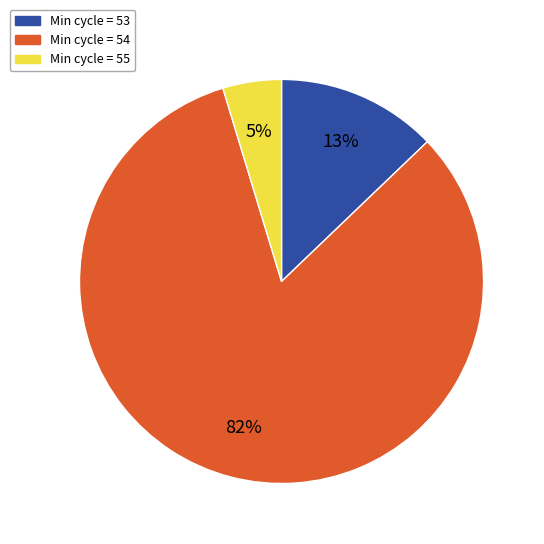

How many slices are in this pie chart?

3